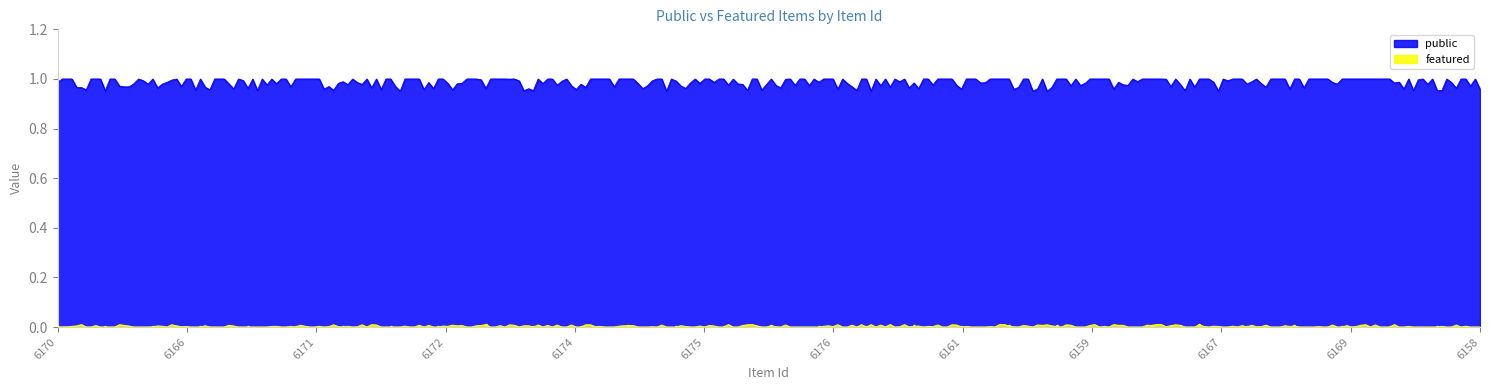

What is the lowest value of the public series?

1